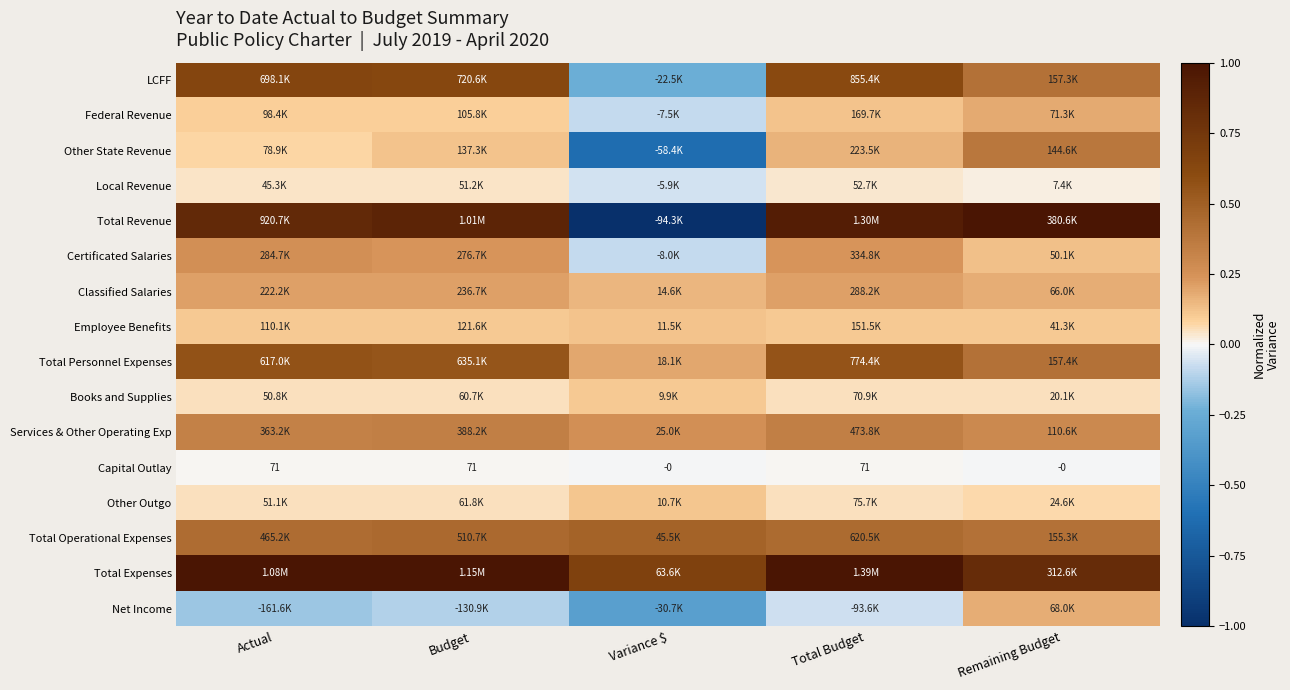

What value does the Other State Revenue series have at Variance $?

-0.6